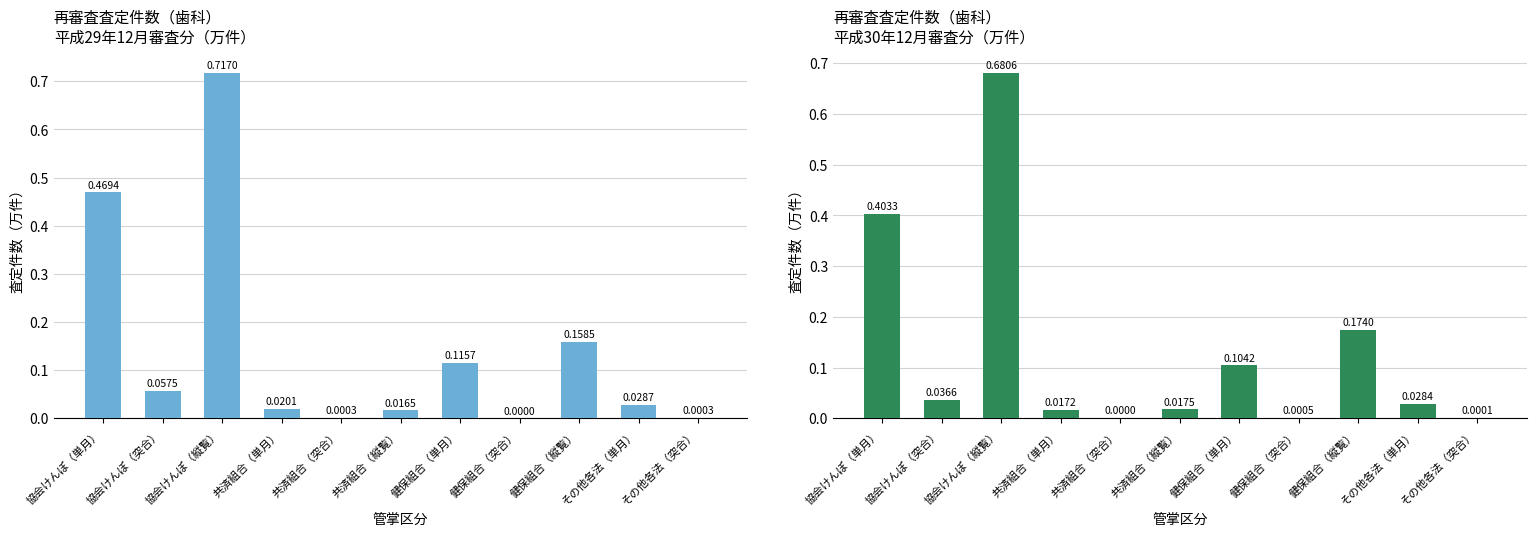

What is the difference between the maximum and second lowest values in the 平成29年12月審査分 series?

0.7